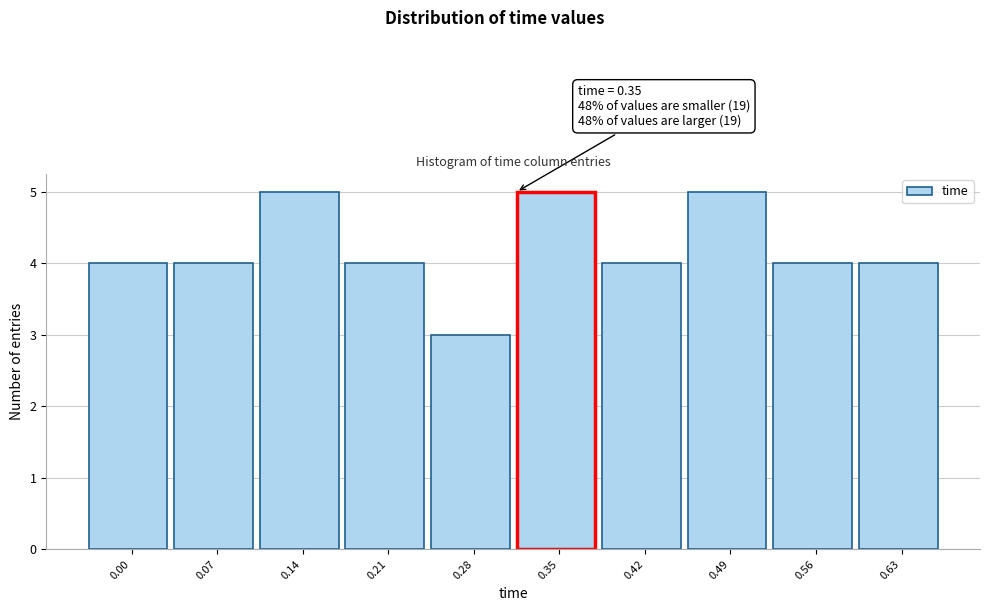

Reading left to right, transcribe all the data shown in this chart.

4	4	5	4	3	5	4	5	4	4